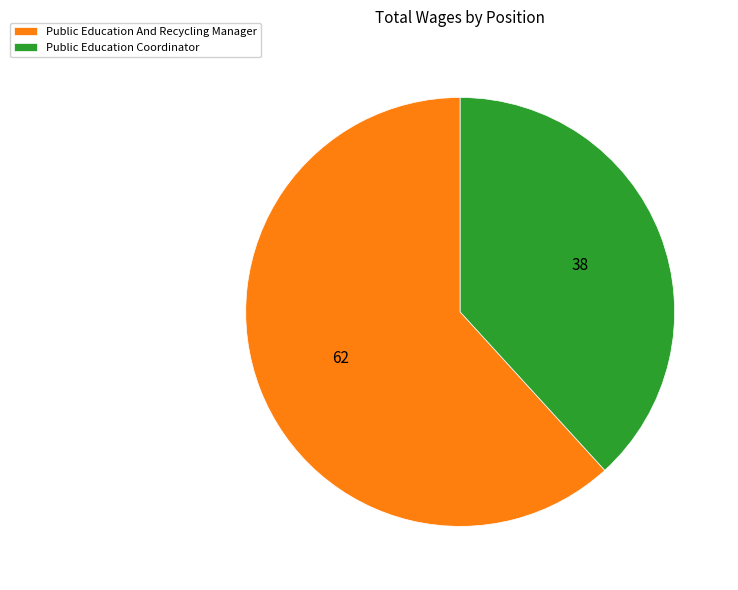

Do Public Education Coordinator and Public Education And Recycling Manager together represent more than half of the pie?

Yes